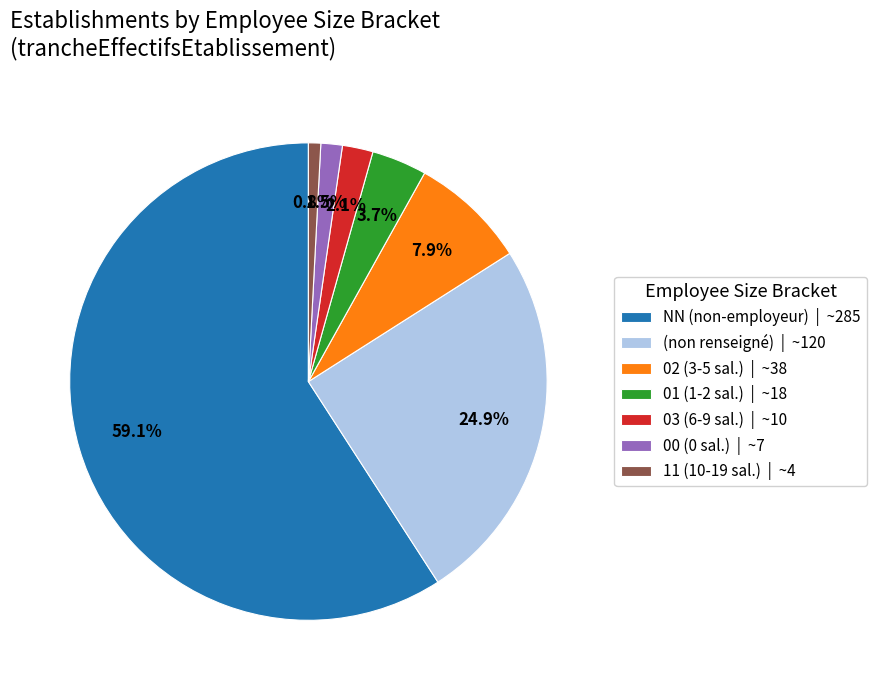

Rank the categories by value from highest to lowest.

NN (non-employeur) | ~285, (non renseigné) | ~120, 02 (3-5 sal.) | ~38, 01 (1-2 sal.) | ~18, 03 (6-9 sal.) | ~10, 00 (0 sal.) | ~7, 11 (10-19 sal.) | ~4